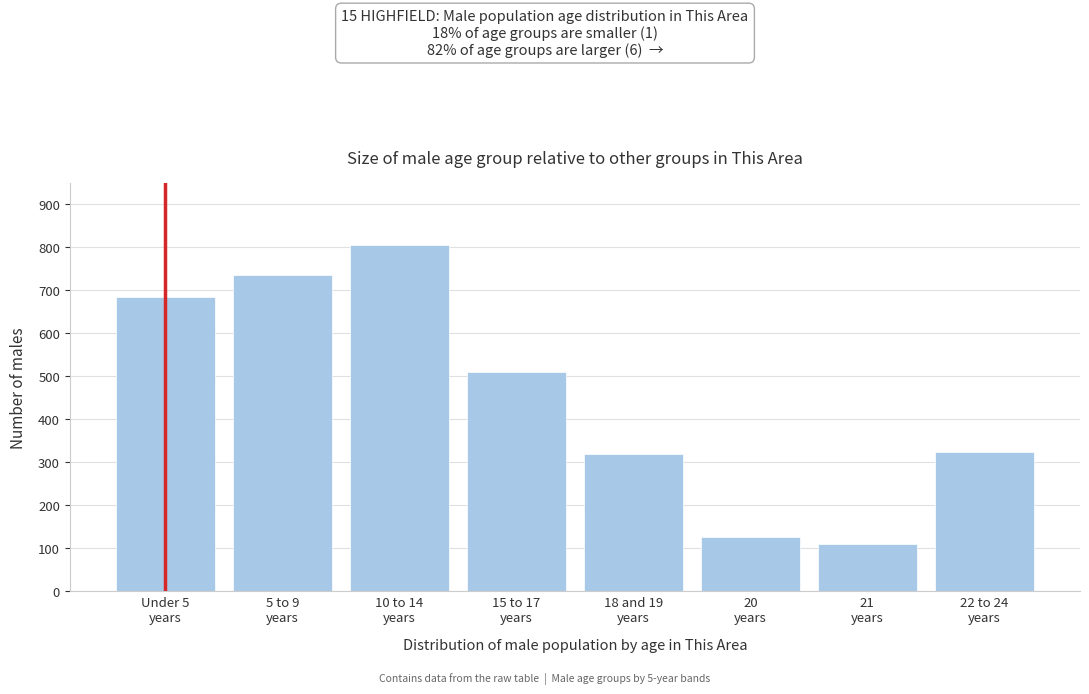

Reading left to right, list all the values displayed in this chart.

683	734	804	509	318	125	109	323